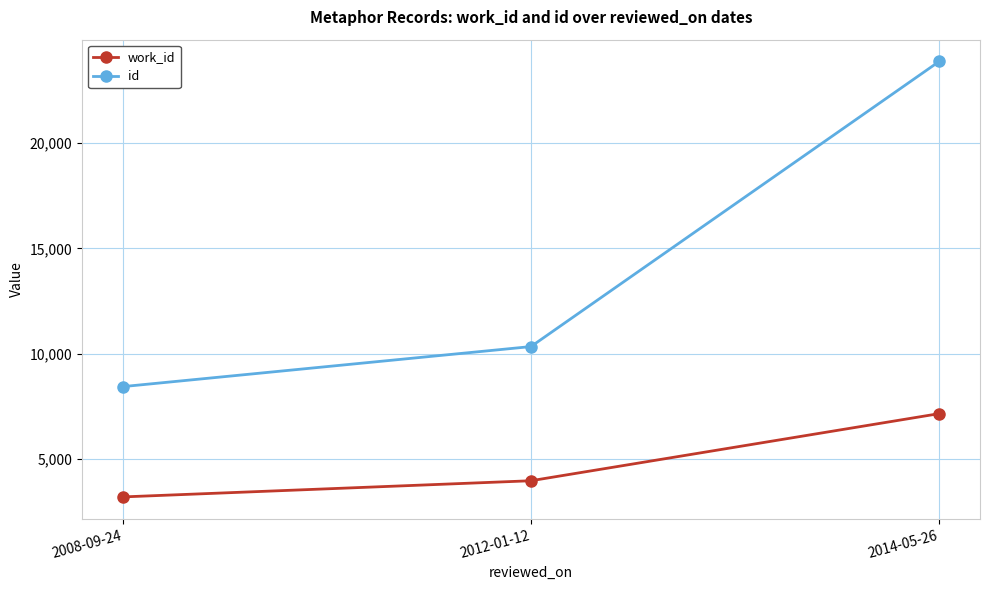

Which series has the largest total across all categories?

id